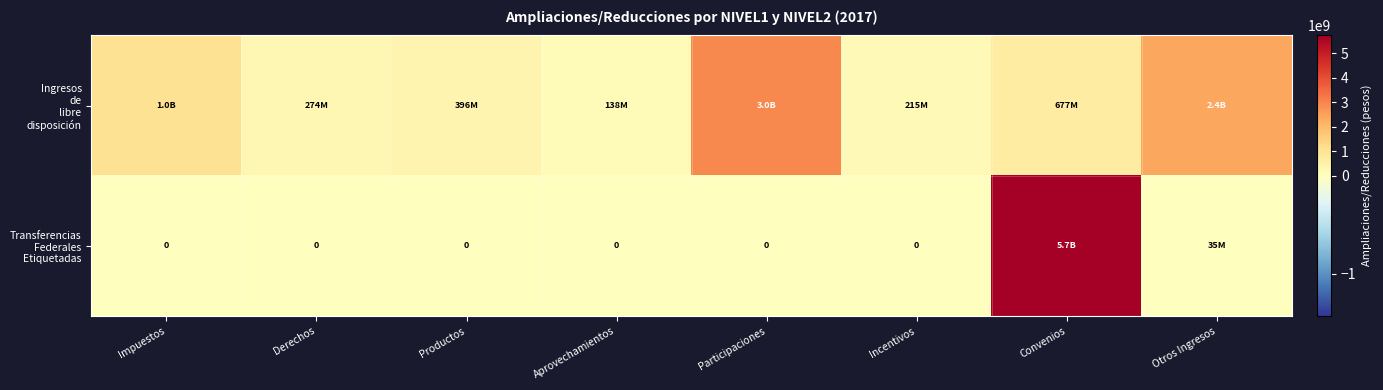

True or false: Ingresos de libre disposición has a value of 113517555.4 at Productos.

False